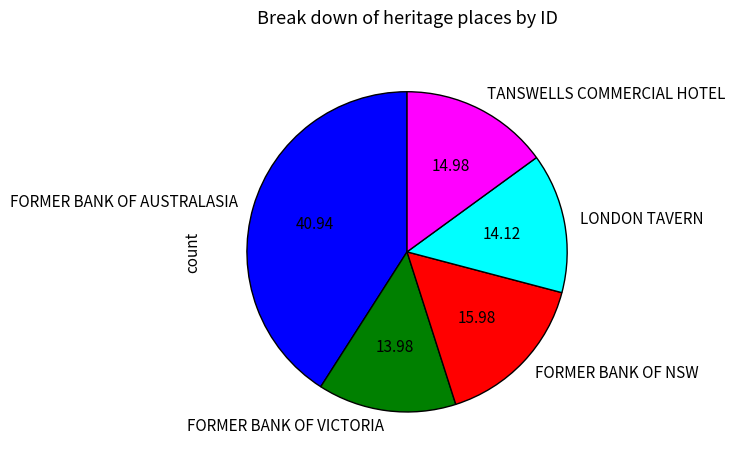

Does LONDON TAVERN represent more than half of the total?

No